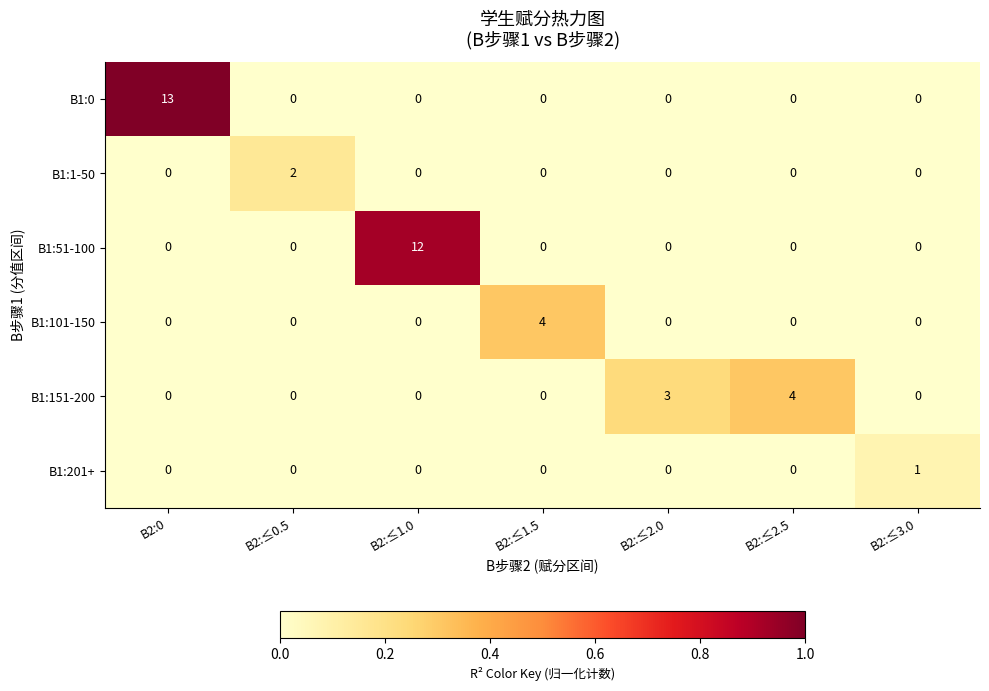

At which category does the chart reach its peak across all series?

B2:0